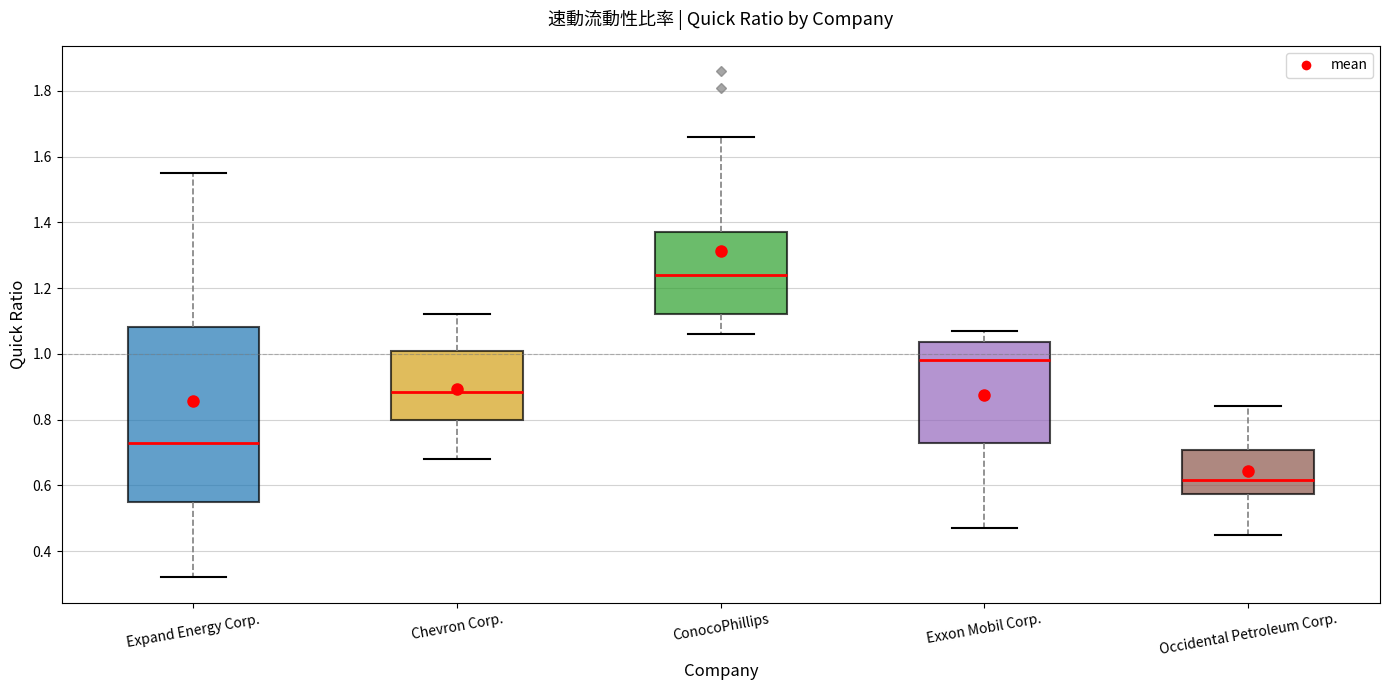

Reading left to right, read every box against the y-axis: the position of its median line, the range the box covers, and the ends of its whiskers. The values are not printed on the chart, so give them approximately, as read against the axis.

Expand Energy Corp.: median 0.74, box 0.56 to 1.08, whiskers 0.32 to 1.56
Chevron Corp.: median 0.88, box 0.80 to 1.00, whiskers 0.68 to 1.12
ConocoPhillips: median 1.24, box 1.12 to 1.38, whiskers 1.06 to 1.66
Exxon Mobil Corp.: median 0.98, box 0.72 to 1.04, whiskers 0.48 to 1.08
Occidental Petroleum Corp.: median 0.62, box 0.58 to 0.70, whiskers 0.46 to 0.84